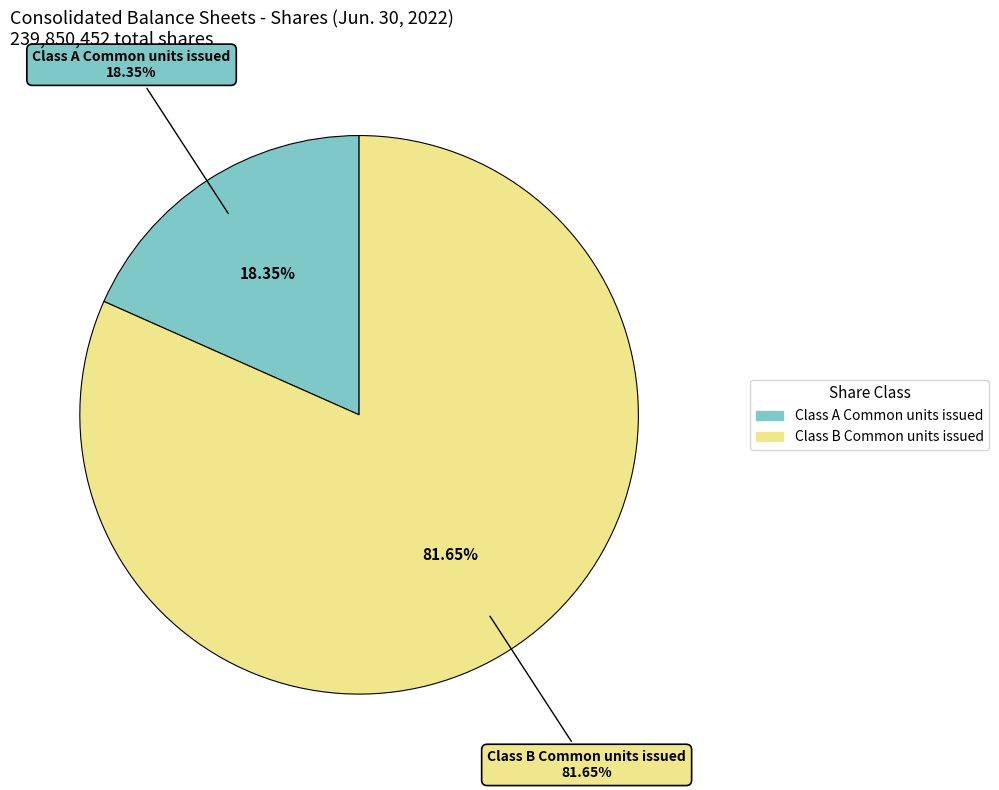

What is the change in value from Class A Common units issued to Class B Common units issued?

+151844760